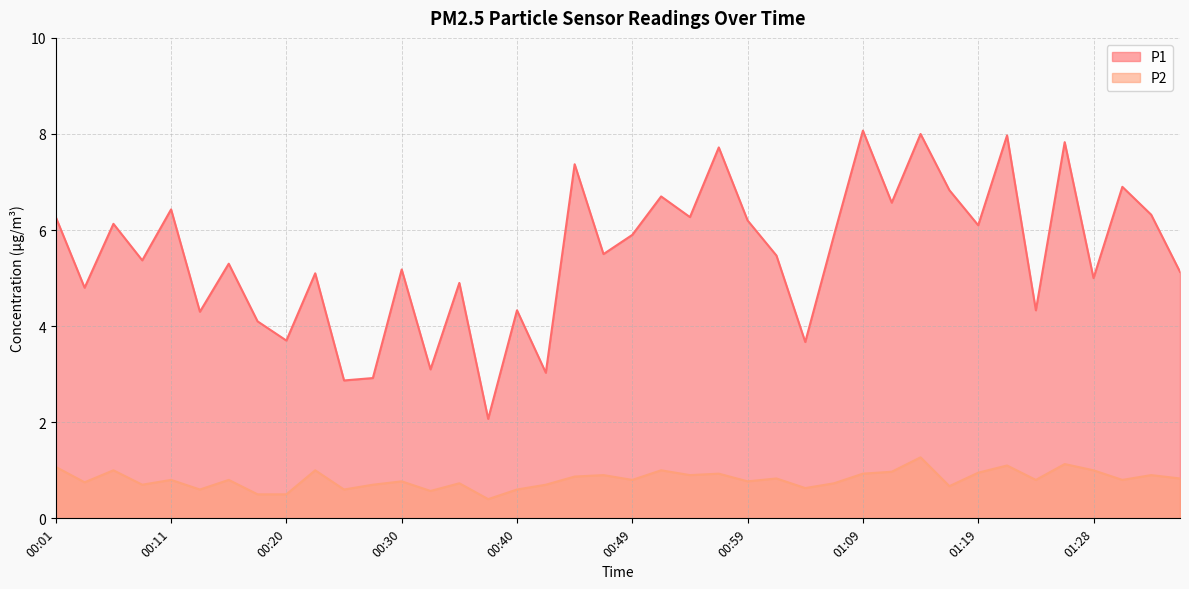

Does the chart have visible grid lines?

Yes